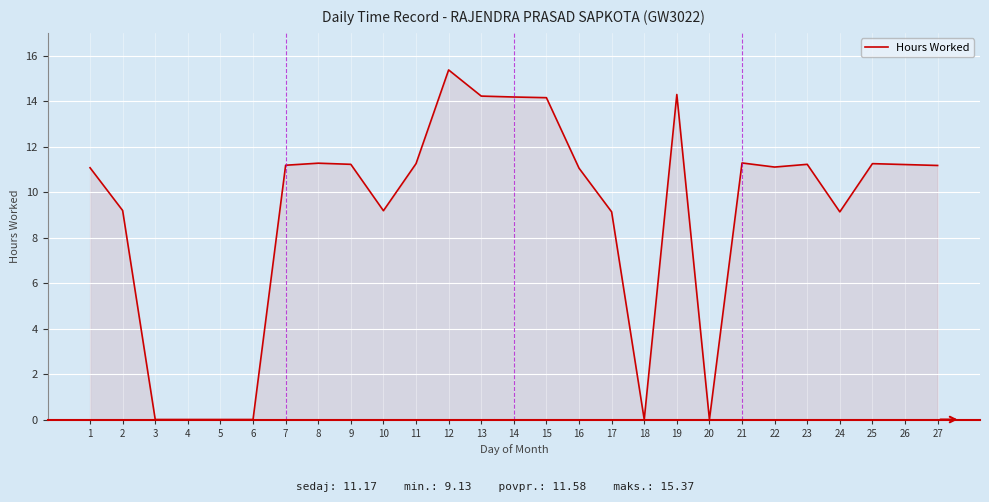

True or false: the data has more than 2 interior local peaks.

True